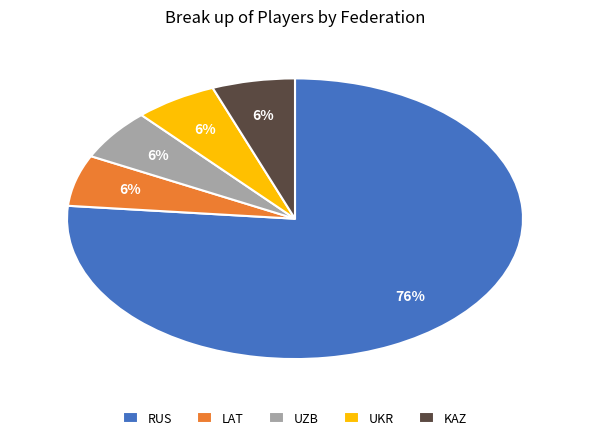

Which slice is the largest?

RUS